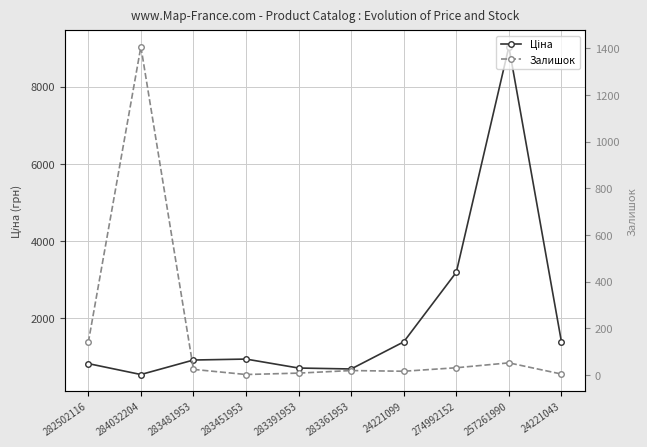

List the labels in order of Ціна value, smallest first.

284032204, 283361953, 283391953, 282502116, 283481953, 283451953, 24221099, 24221043, 274992152, 257261990